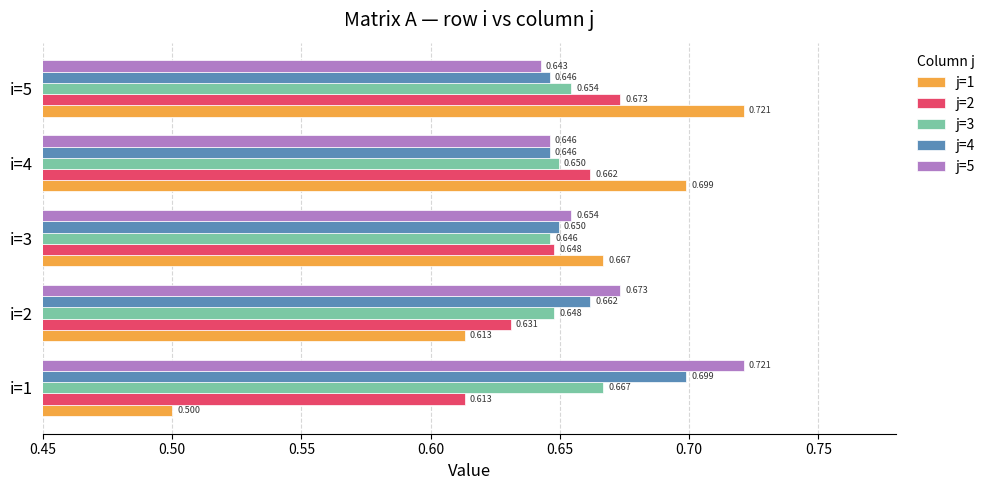

Is the value of j=5 at i=3 greater than the value of j=1 at i=4?

No